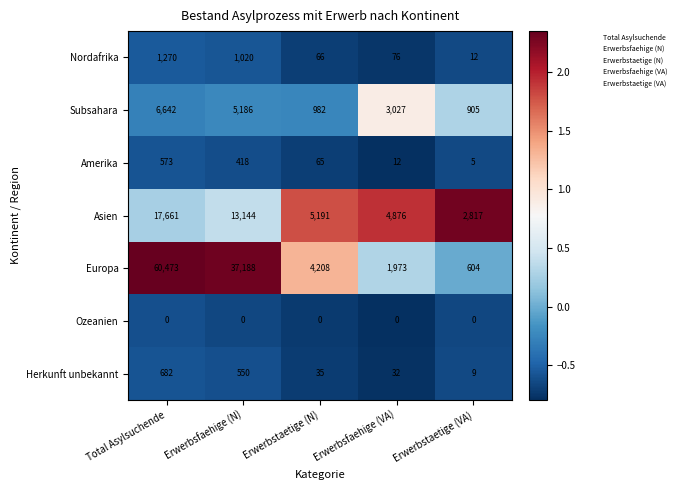

Where is Asien nearest to the value 10239?

Erwerbsfaehige (N)